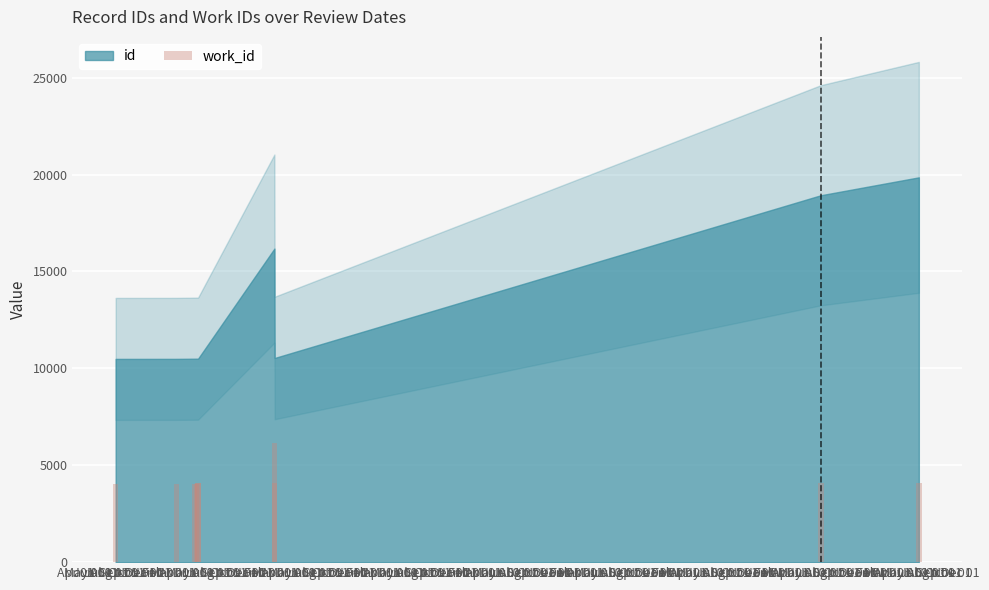

What is the difference between the maximum and minimum values?

2086